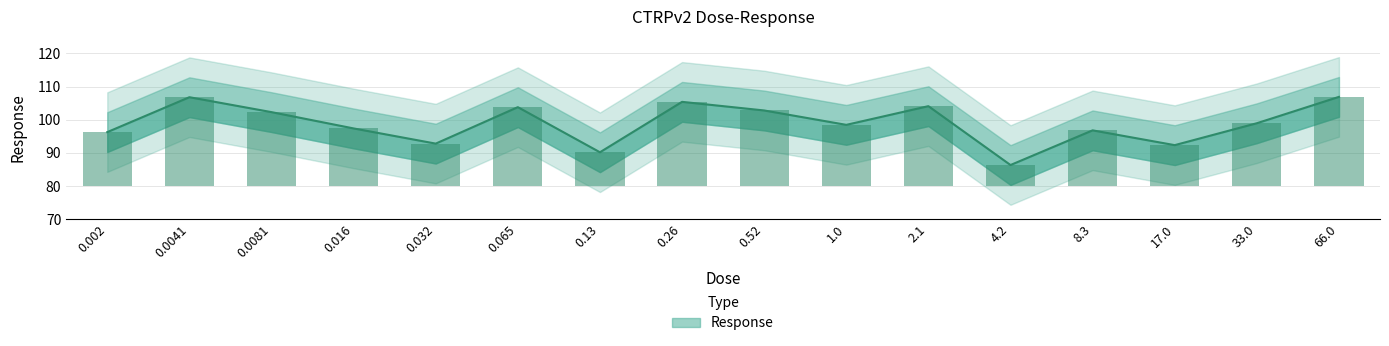

What is the change in value from 0.032 to 8.3?

+4.0